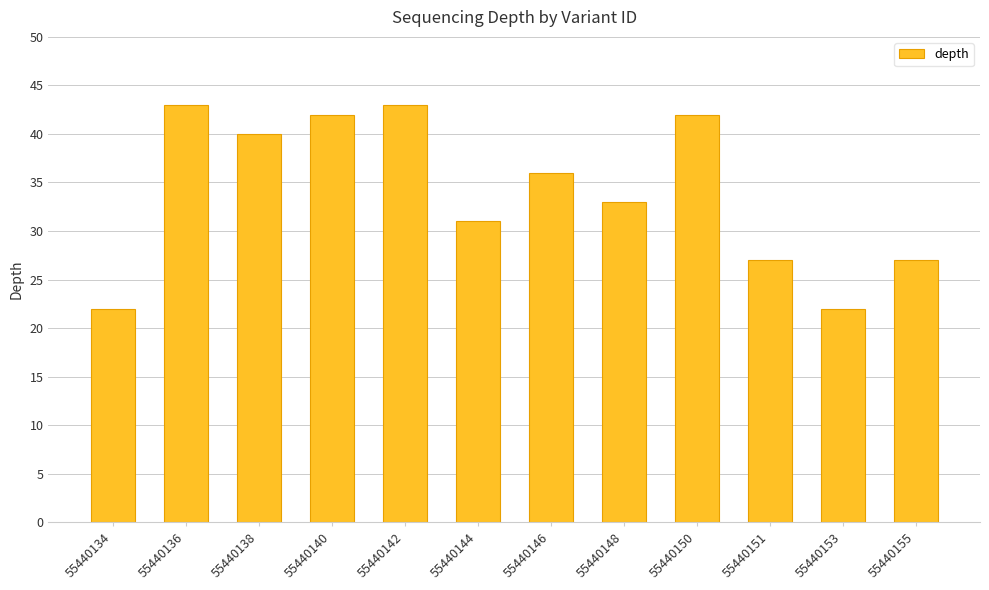

What is the sum of all values?

408